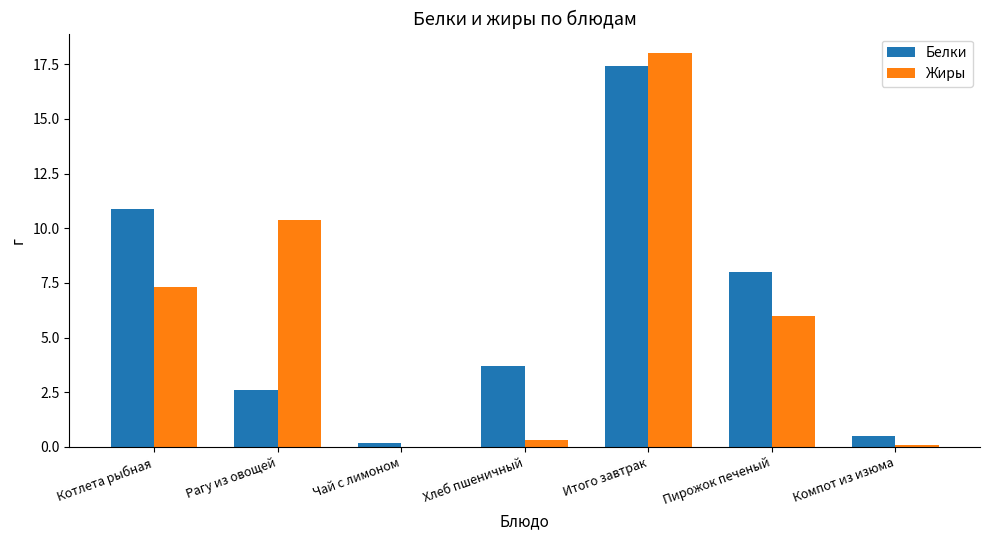

What is the sum of all Жиры values?

42.1